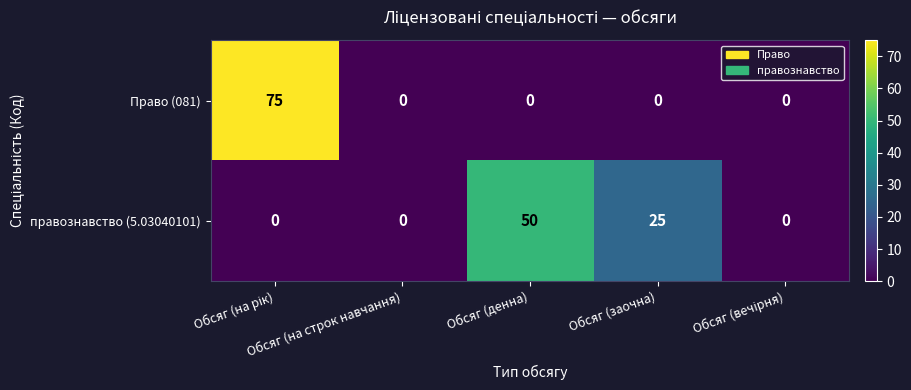

List the series in order of their peak value, lowest first.

правознавство (5.03040101), Право (081)